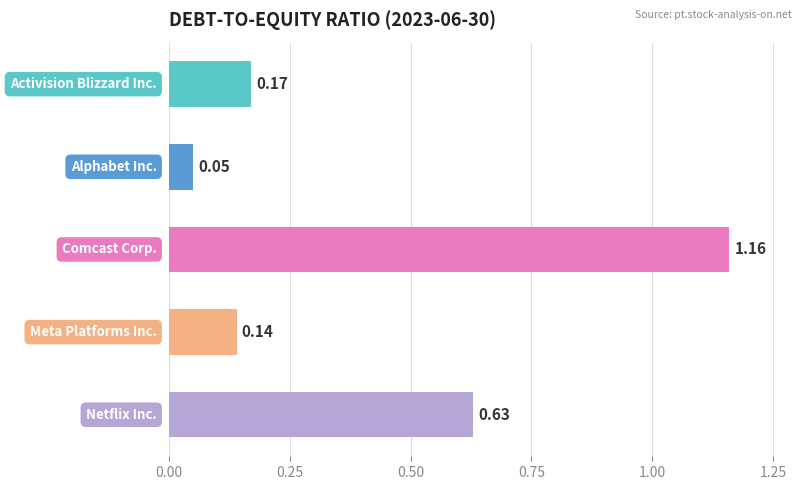

What is the average value?

0.4